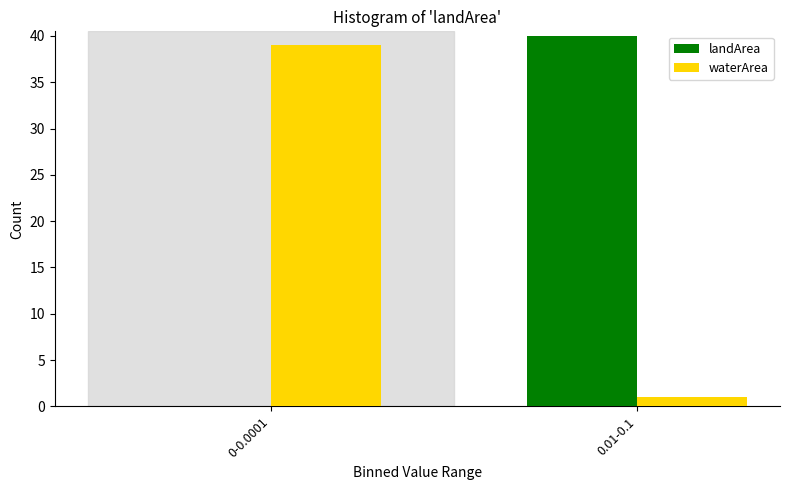

Reading left to right, extract all data points from this chart.

landArea: 0-0.0001=0	0.01-0.1=40
waterArea: 0-0.0001=39	0.01-0.1=1